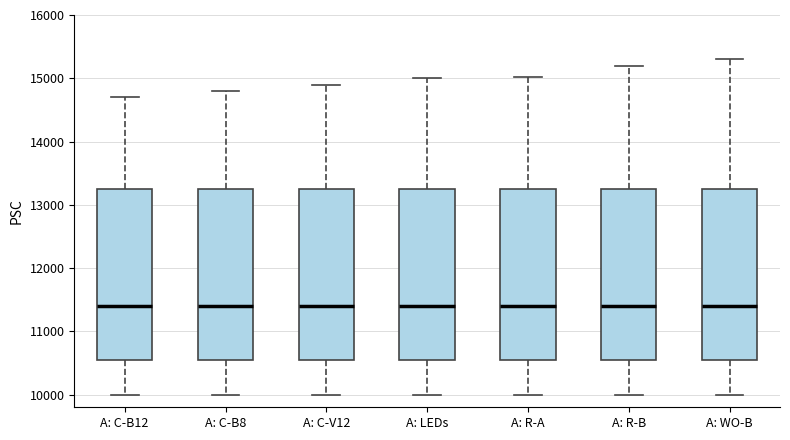

Reading left to right, transcribe this box plot: for each box, give where its median line is, the range the box spans, and where its two whiskers end, as read against the y-axis. The values are not printed on the chart, so give them approximately, as read against the axis.

A: C-B12: median 11400, box 10600 to 13300, whiskers 10000 to 14700
A: C-B8: median 11400, box 10600 to 13300, whiskers 10000 to 14800
A: C-V12: median 11400, box 10600 to 13300, whiskers 10000 to 14900
A: LEDs: median 11400, box 10600 to 13300, whiskers 10000 to 15000
A: R-A: median 11400, box 10600 to 13300, whiskers 10000 to 15000
A: R-B: median 11400, box 10600 to 13300, whiskers 10000 to 15200
A: WO-B: median 11400, box 10600 to 13300, whiskers 10000 to 15300